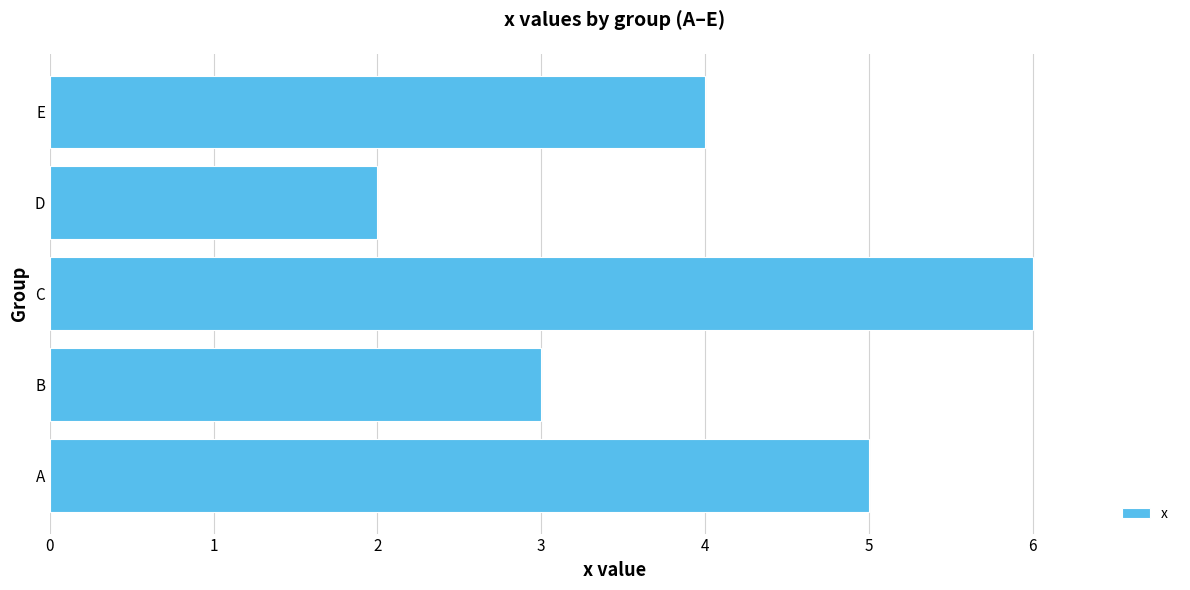

What is the sum of the values at A and B?

8